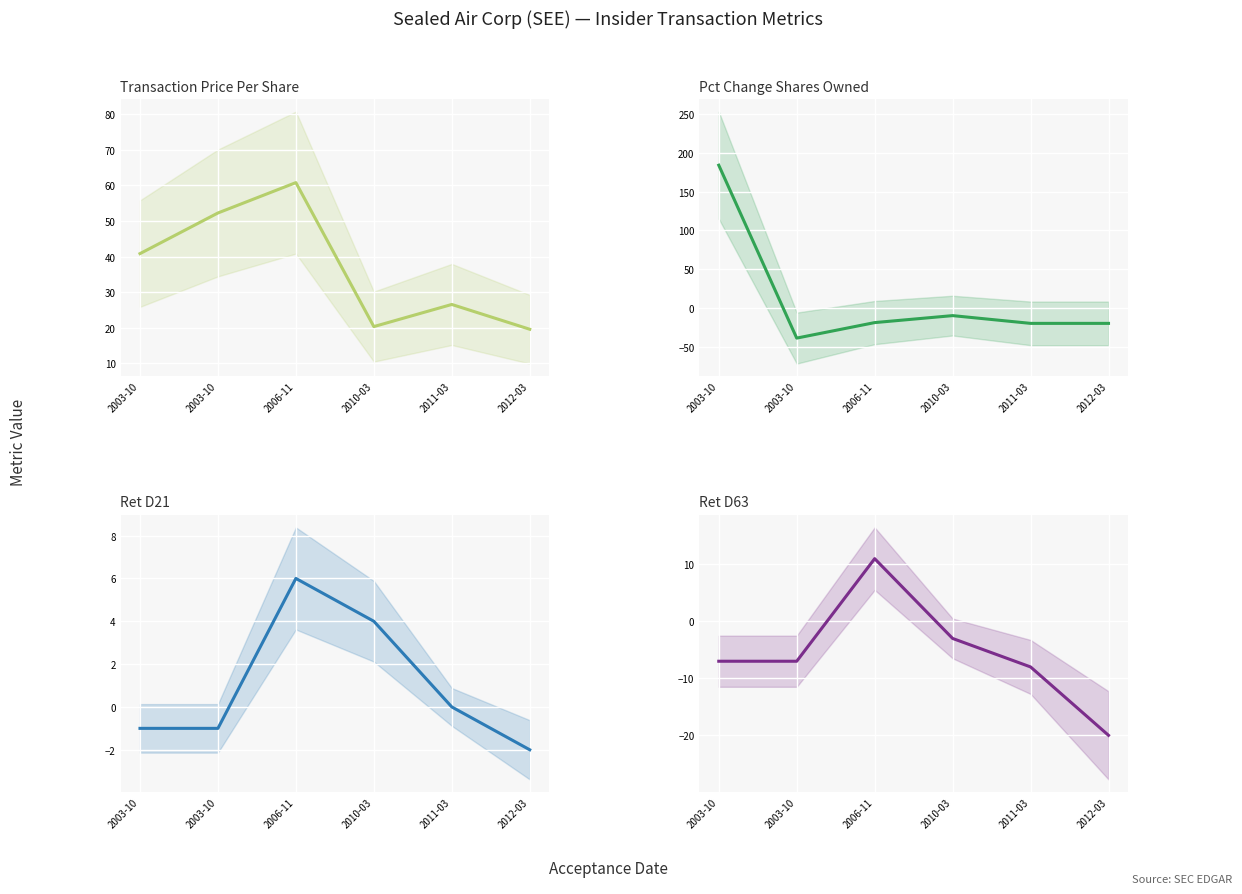

What is the difference between the second highest and minimum values in the transactionPricePerShare series?

32.7